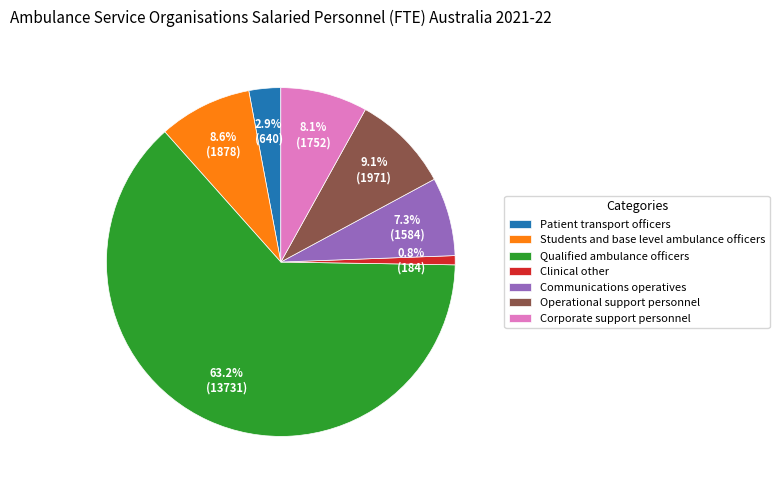

What percentage is NOT represented by Clinical other?

99.2%